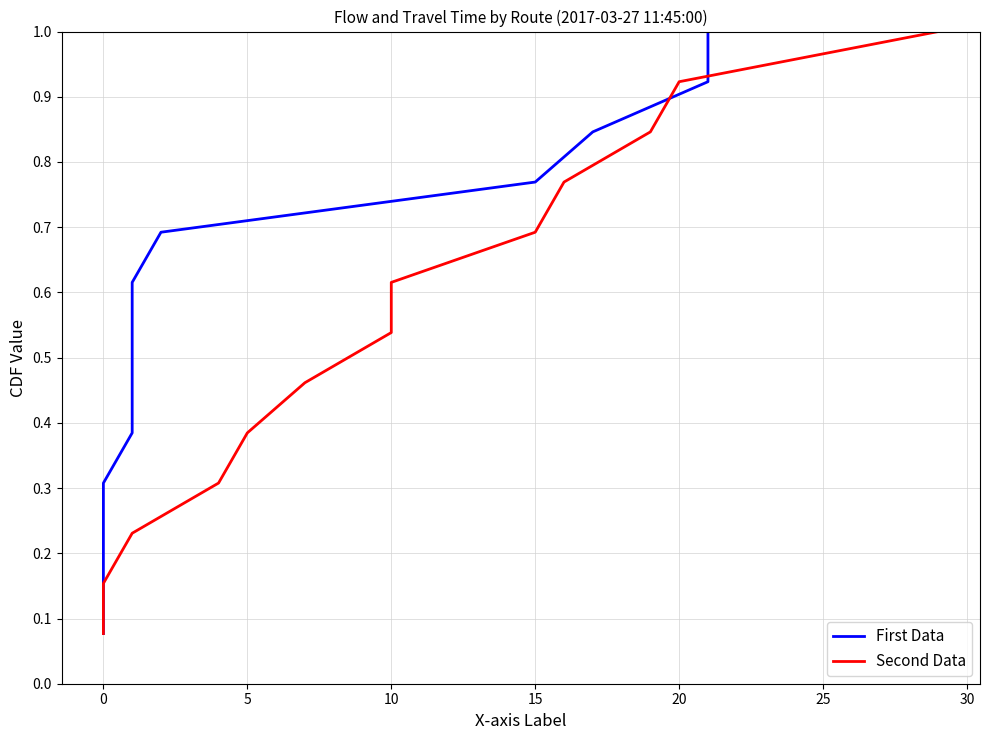

At 0, list the series in order from smallest to largest.

First Data, Second Data